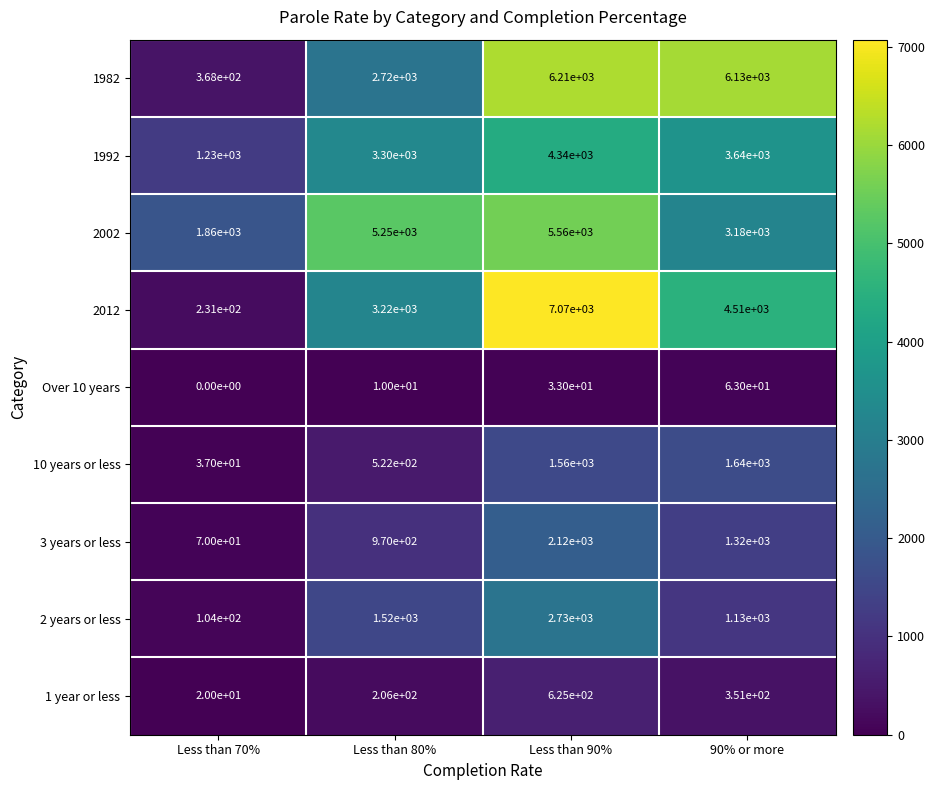

List the series in order of their peak value, highest first.

2012, 1982, 2002, 1992, 2 years or less, 3 years or less, 10 years or less, 1 year or less, Over 10 years